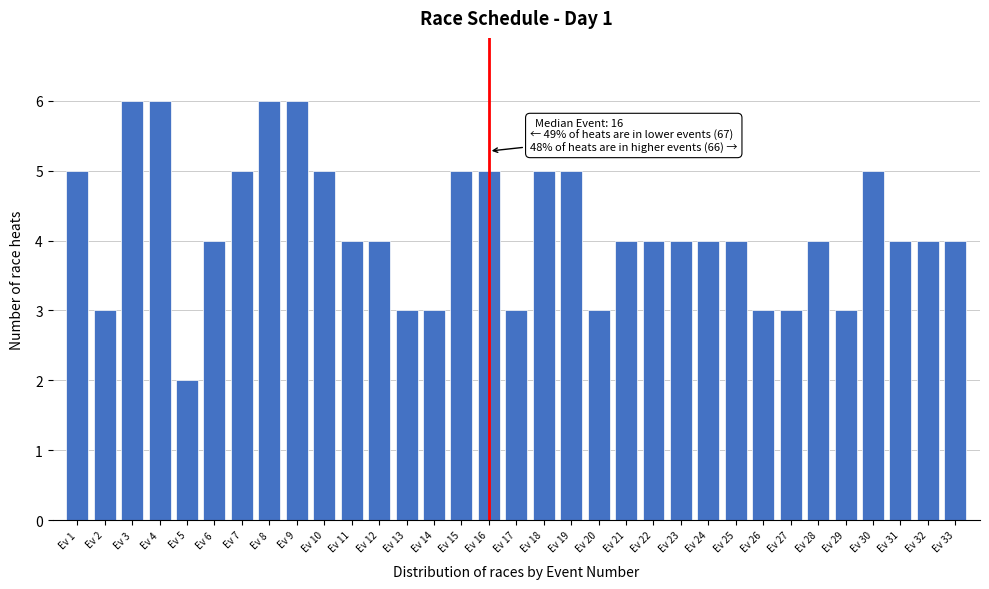

True or false: the data shows 6 at Ev 4.

True